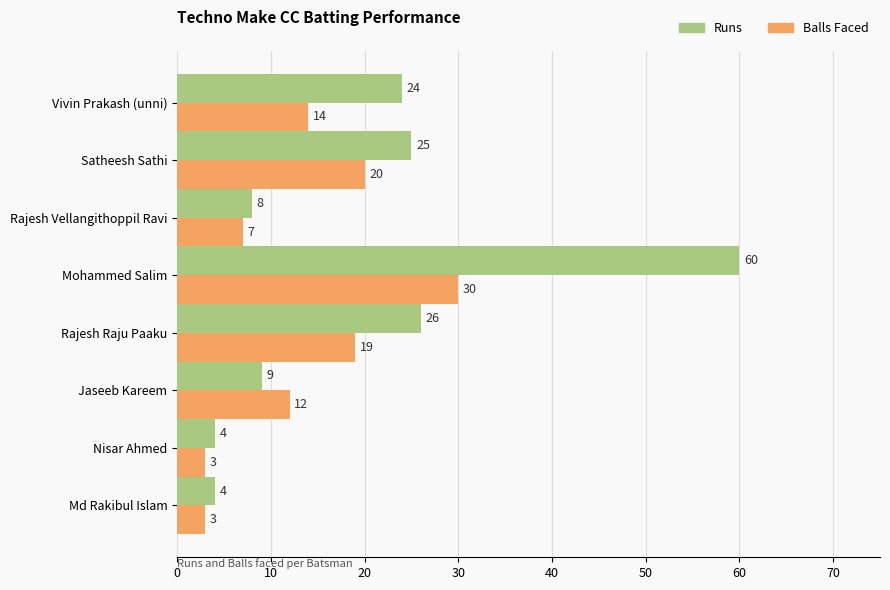

What is the spread (max minus min) of values at Rajesh Raju Paaku?

7